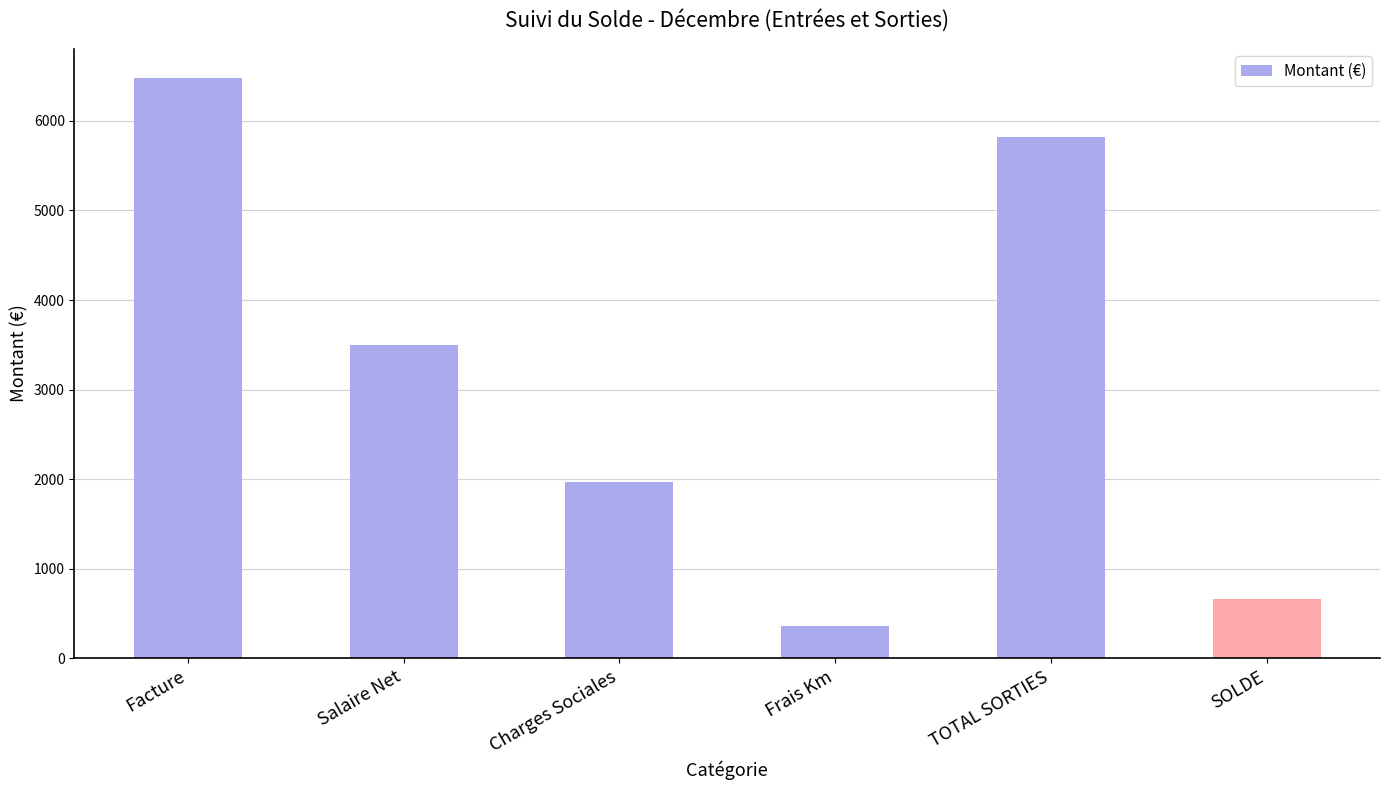

How many data points are above 3499?

3